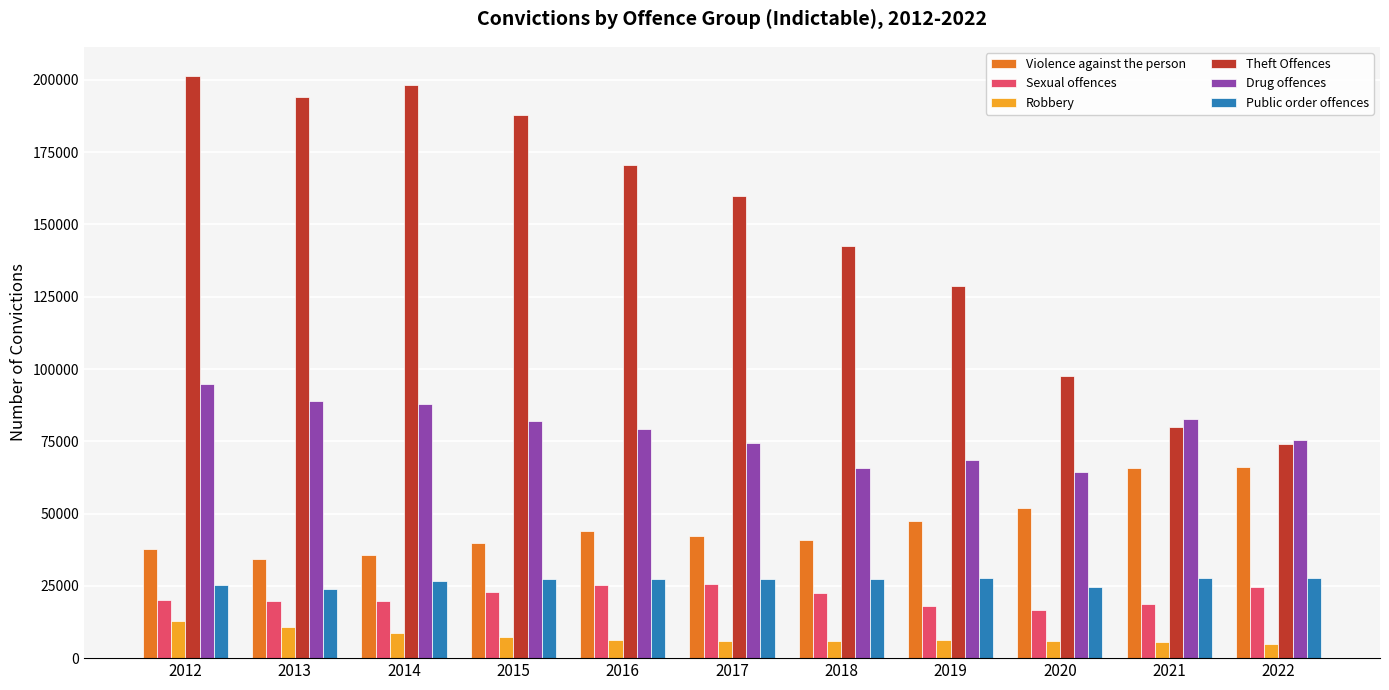

Where is Violence against the person nearest to the value 50222?

2020